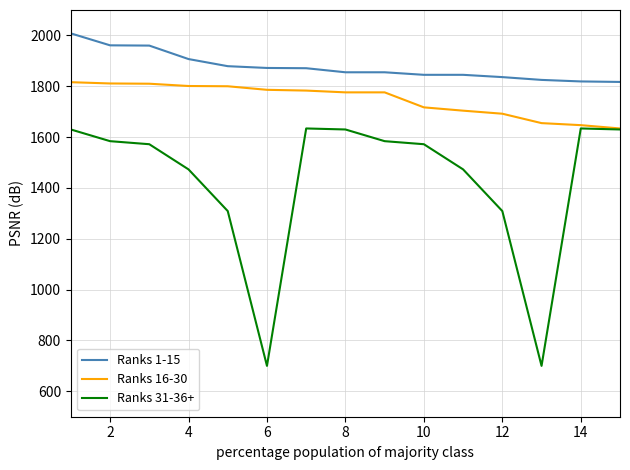

Rank the series by their maximum value, from lowest to highest.

Ranks 31-36+, Ranks 16-30, Ranks 1-15